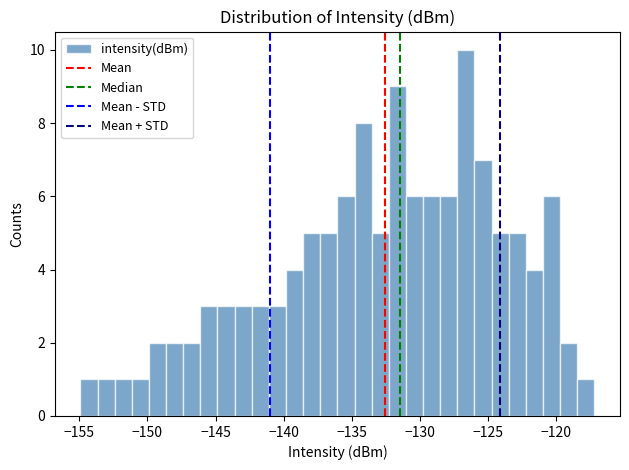

Read against the x-axis, roughly where is the centre of the tallest bar?

-126.5